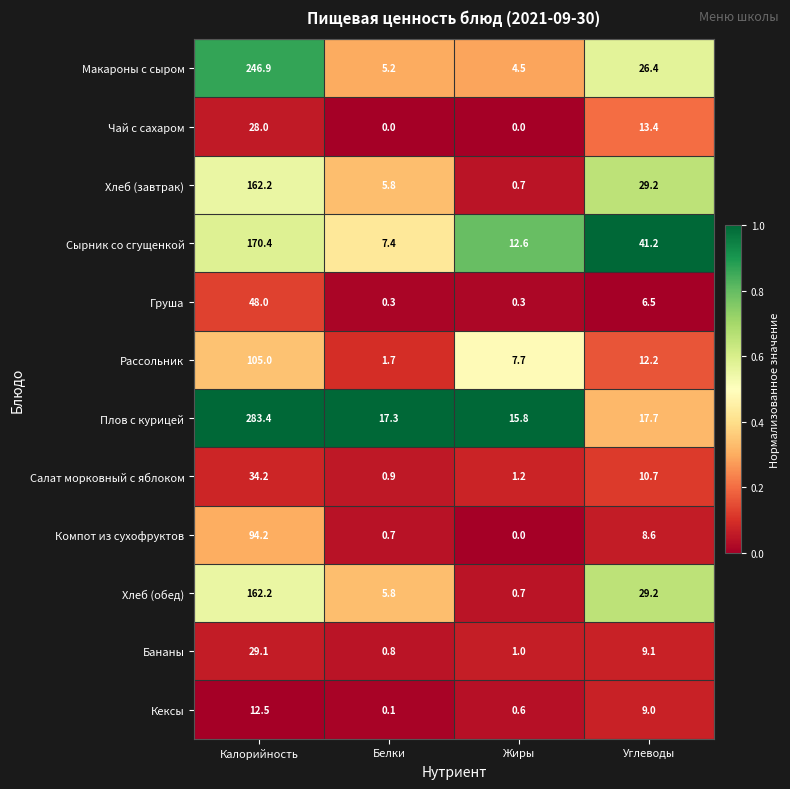

What is the difference between the highest and lowest values at Калорийность?

270.9